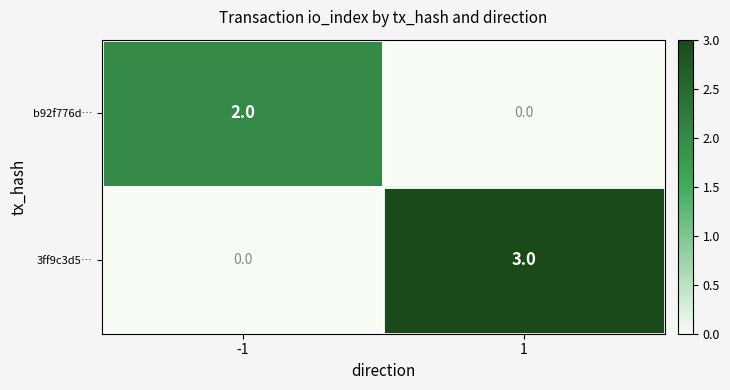

Rank the series by their maximum value, from lowest to highest.

b92f776d…, 3ff9c3d5…